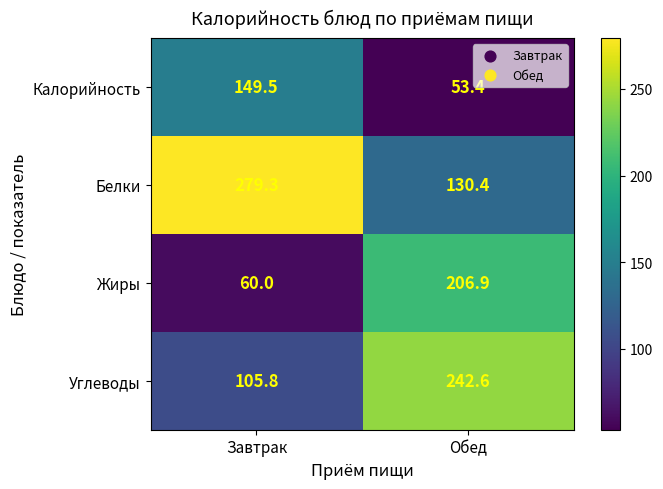

Which series has the largest total across all categories?

Белки